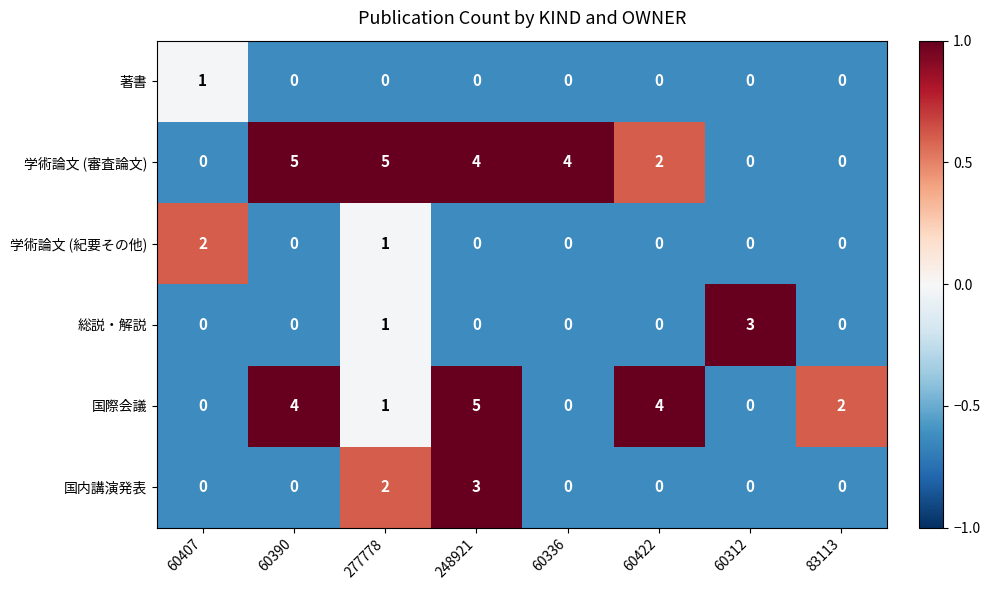

What is the spread (max minus min) of values at 60336?

4